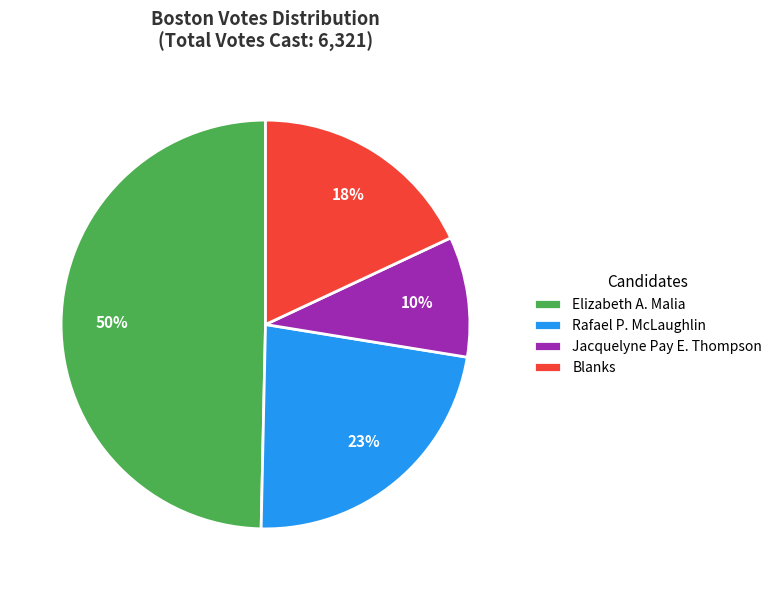

Which has a higher value, Jacquelyne Pay E. Thompson or Blanks?

Blanks